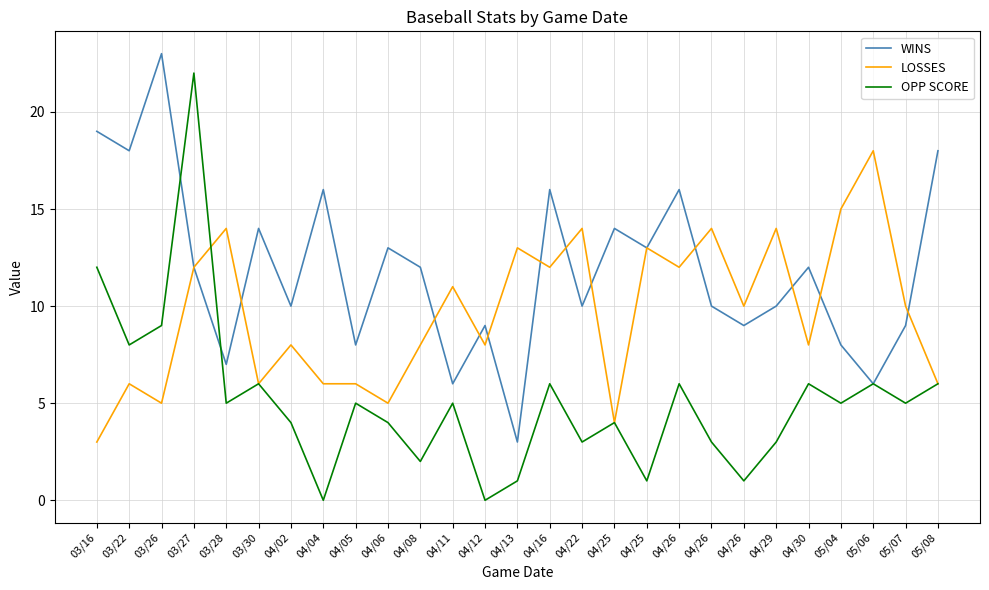

Which has a higher value, 04/11 or 04/26?

04/26